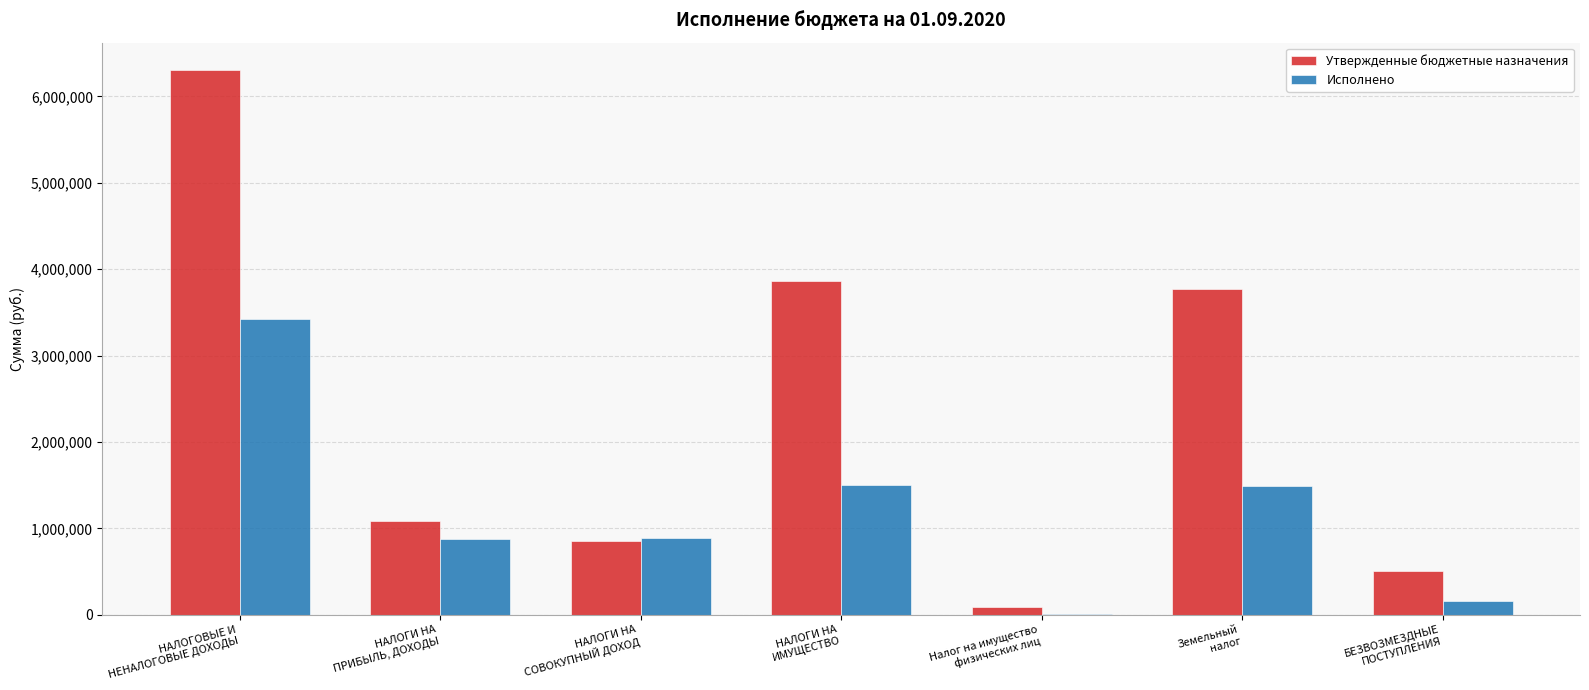

Is it true that Утвержденные бюджетные назначения equals 8260518.3 at НАЛОГОВЫЕ И
НЕНАЛОГОВЫЕ ДОХОДЫ?

False